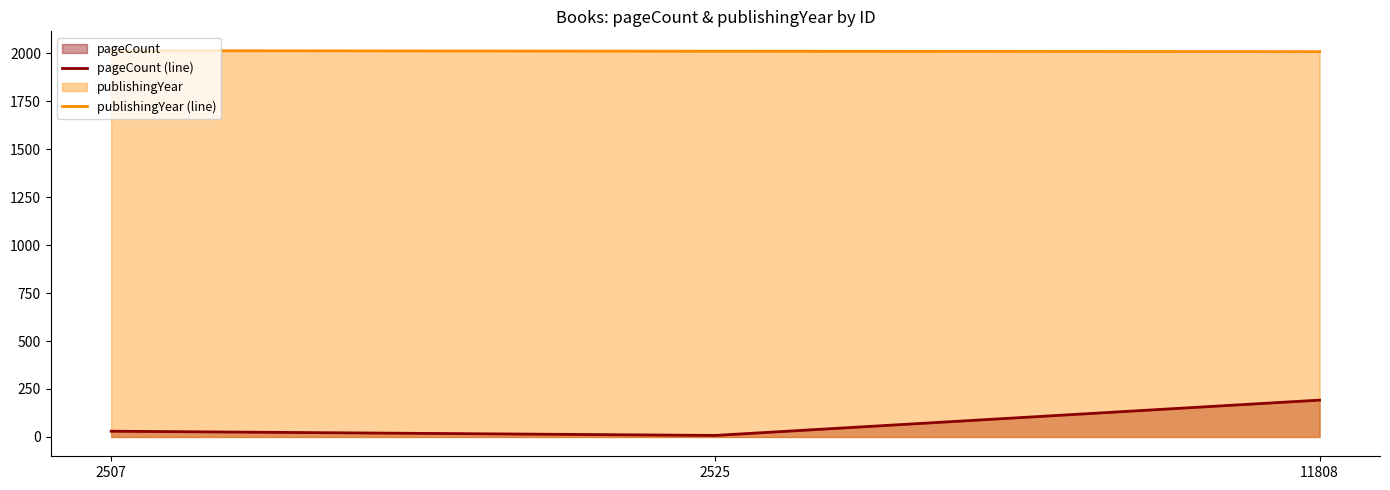

List the series in order of their overall mean, highest first.

publishingYear (line), pageCount (line)